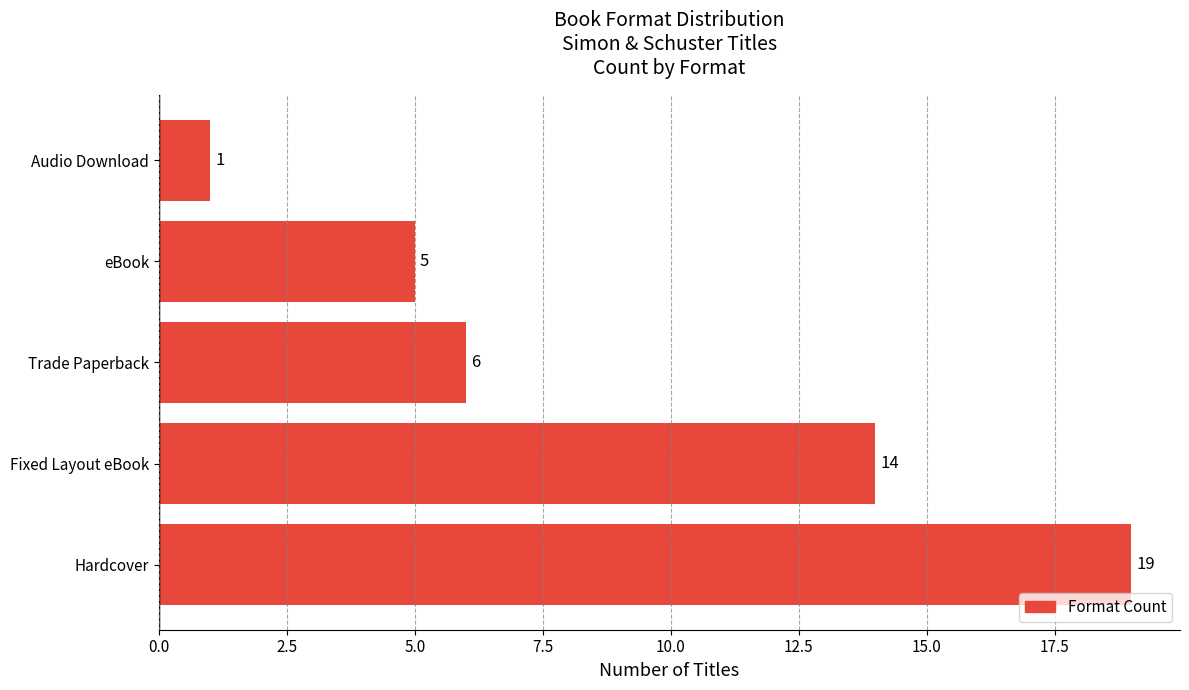

How many bars are there in total?

5